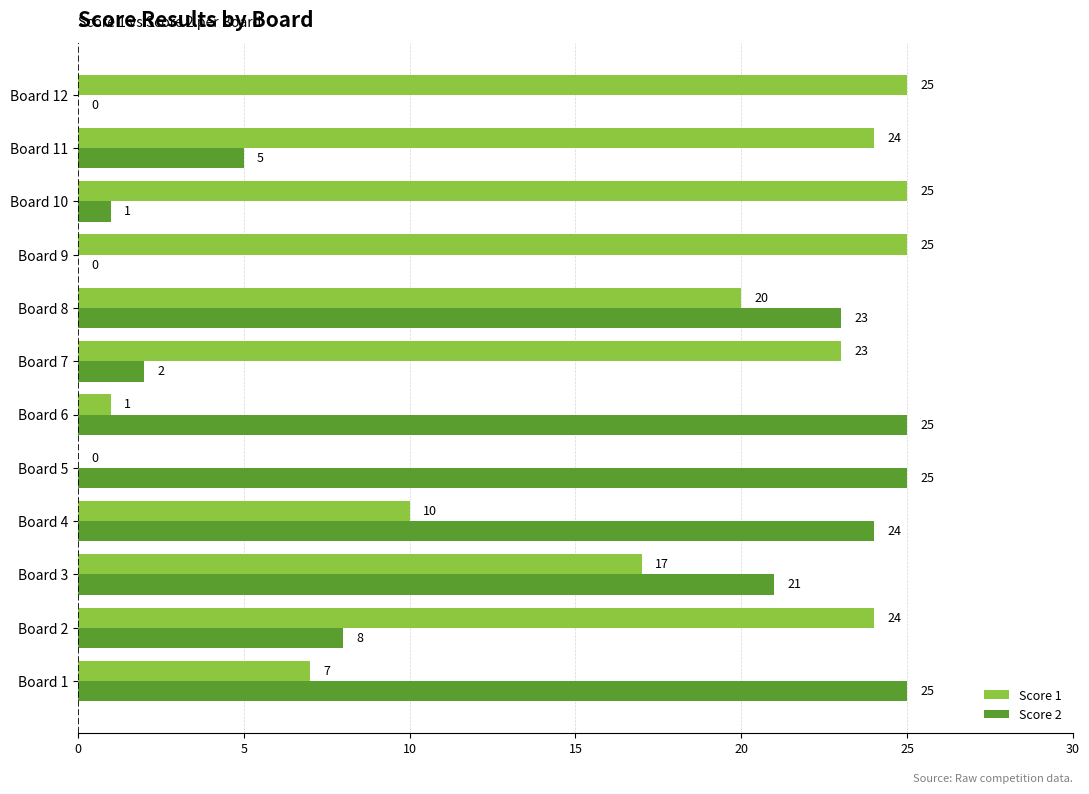

What is the sum of all Score 2 values?

159